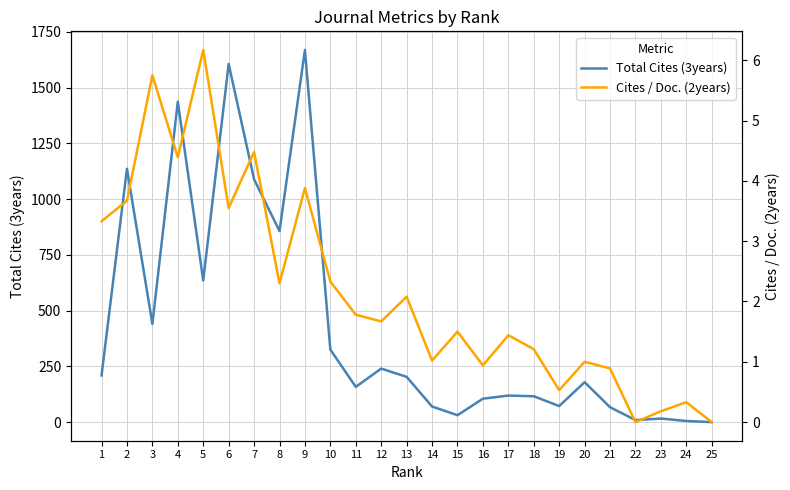

What is the difference between the Total Cites (3years) values at 6 and 10?

1281